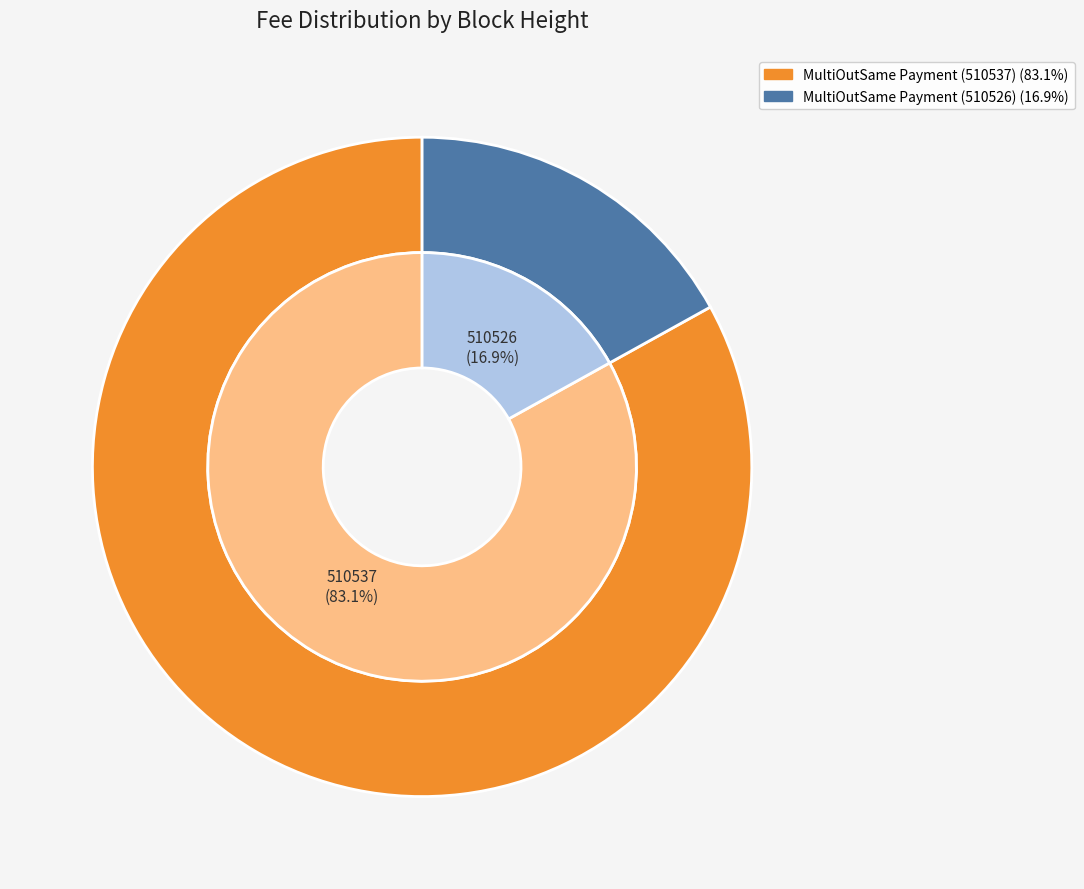

The MultiOutSame Payment (510526) slice represents 6% of the pie. True or false?

False